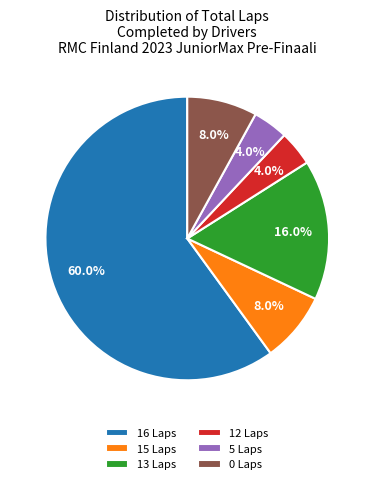

Count the number of slices in the pie.

6